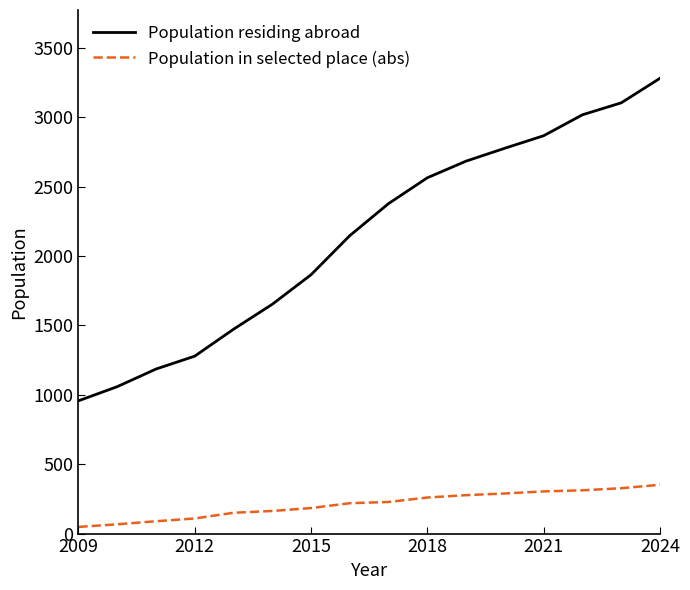

Which series has the widest spread of values?

Population residing abroad